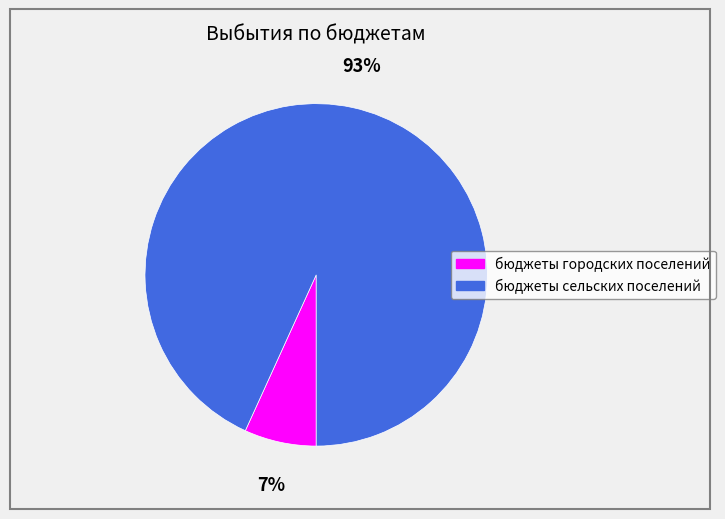

How many slices are in this pie chart?

2